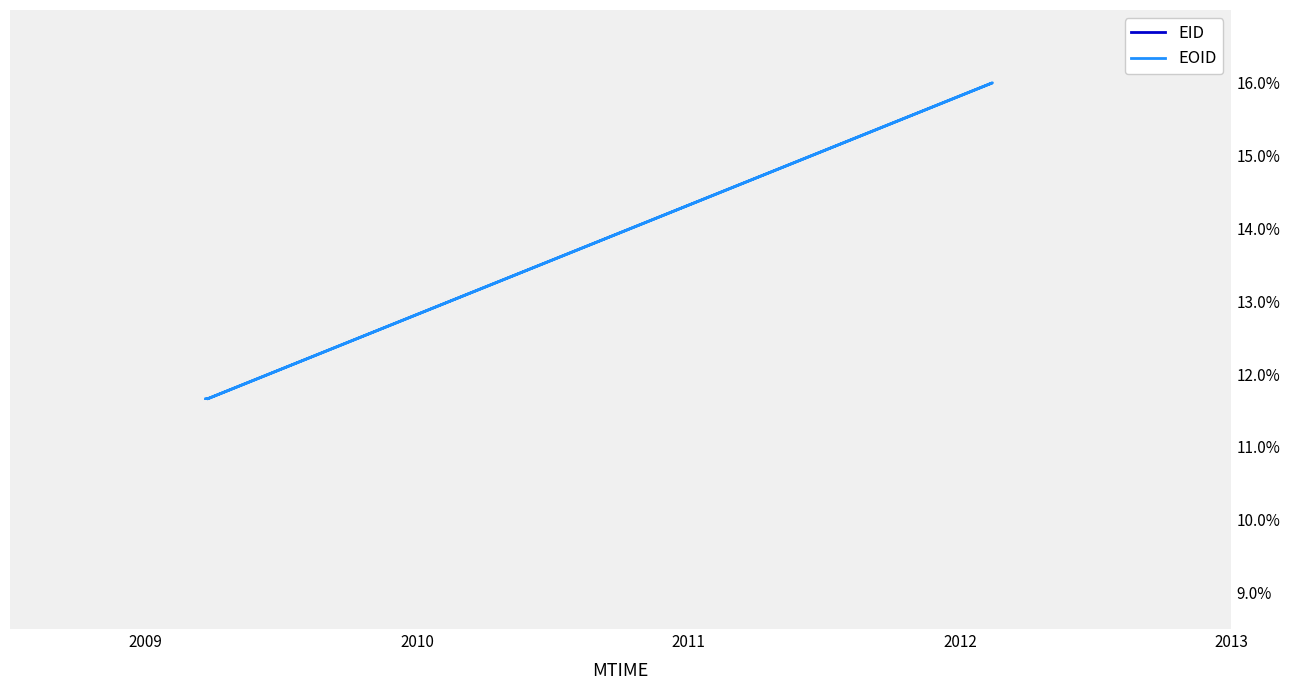

What is the difference between the maximum and minimum values in the EOID series?

4.3